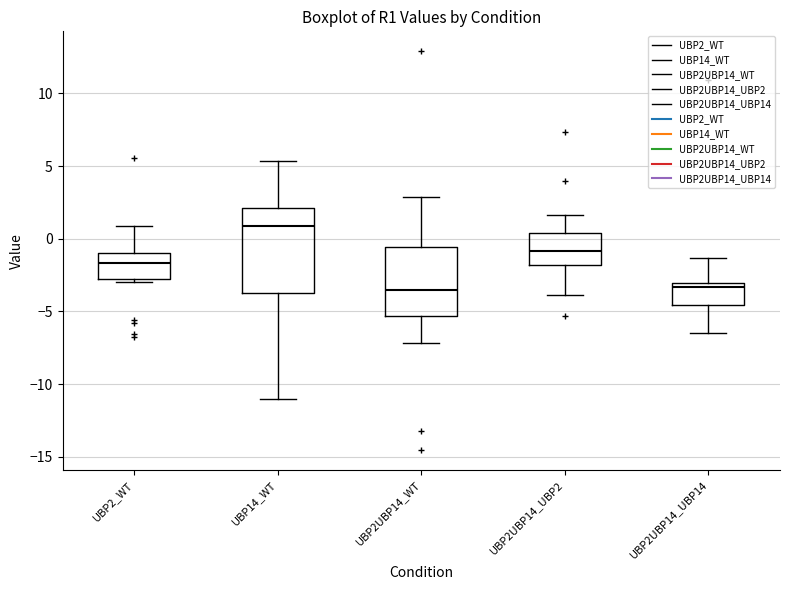

Where does the upper whisker of the box for UBP2UBP14_WT end on the y-axis? The values are not printed on the chart, so give them approximately, as read against the axis.

3.0